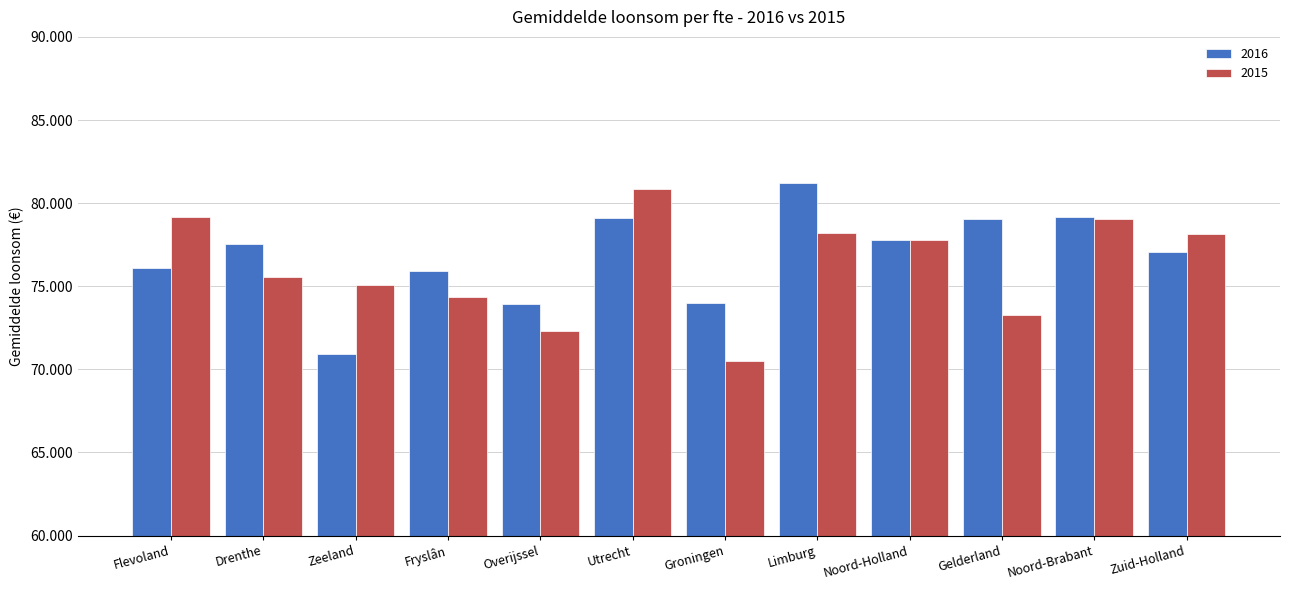

At Fryslân, list the series in order from largest to smallest.

2016, 2015